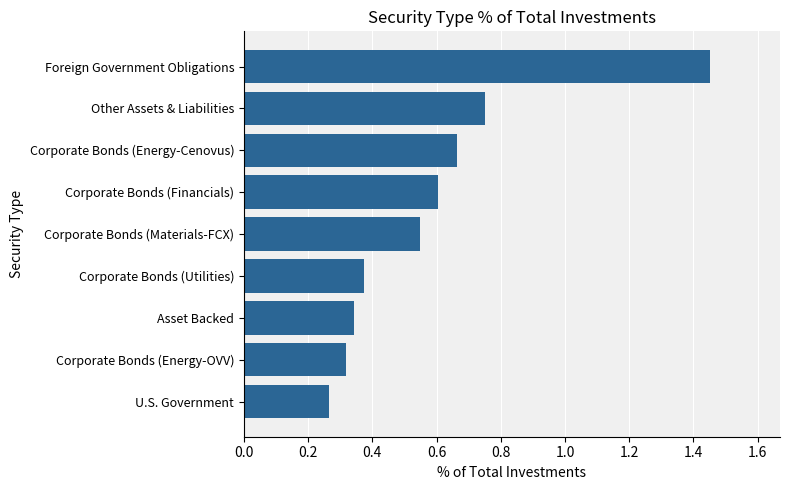

Rank the categories by value from highest to lowest.

Foreign Government Obligations, Other Assets & Liabilities, Corporate Bonds (Energy-Cenovus), Corporate Bonds (Financials), Corporate Bonds (Materials-FCX), Corporate Bonds (Utilities), Asset Backed, Corporate Bonds (Energy-OVV), U.S. Government